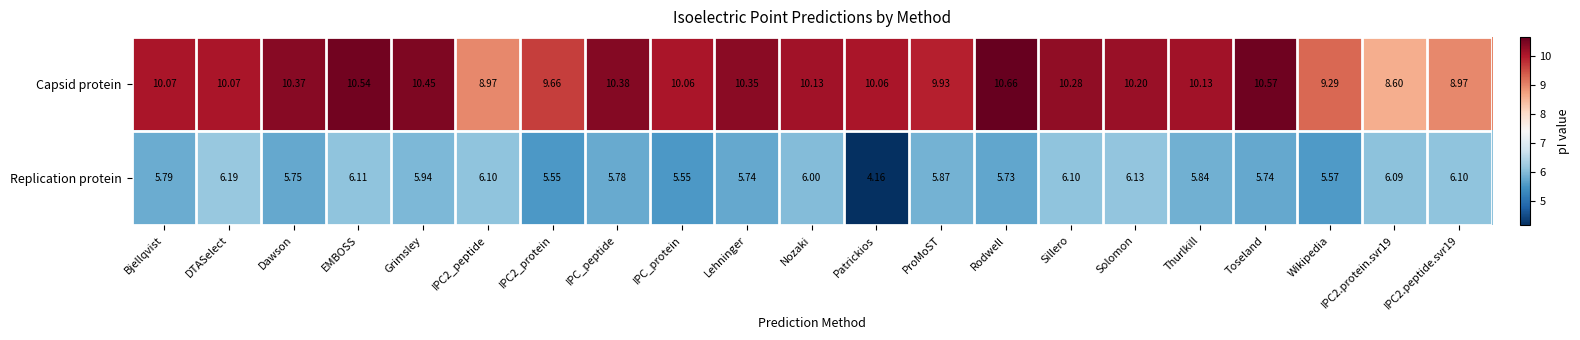

Which series has the largest total across all categories?

Capsid protein